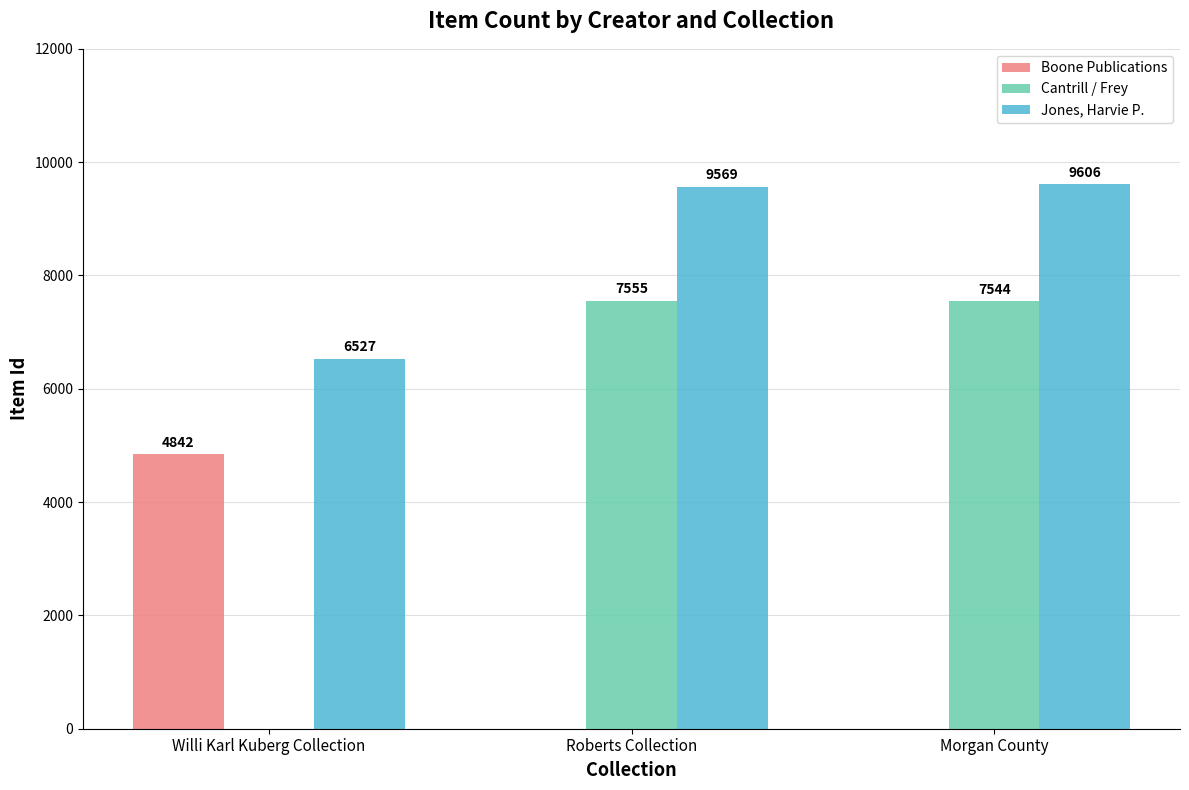

How many groups of bars are there?

3